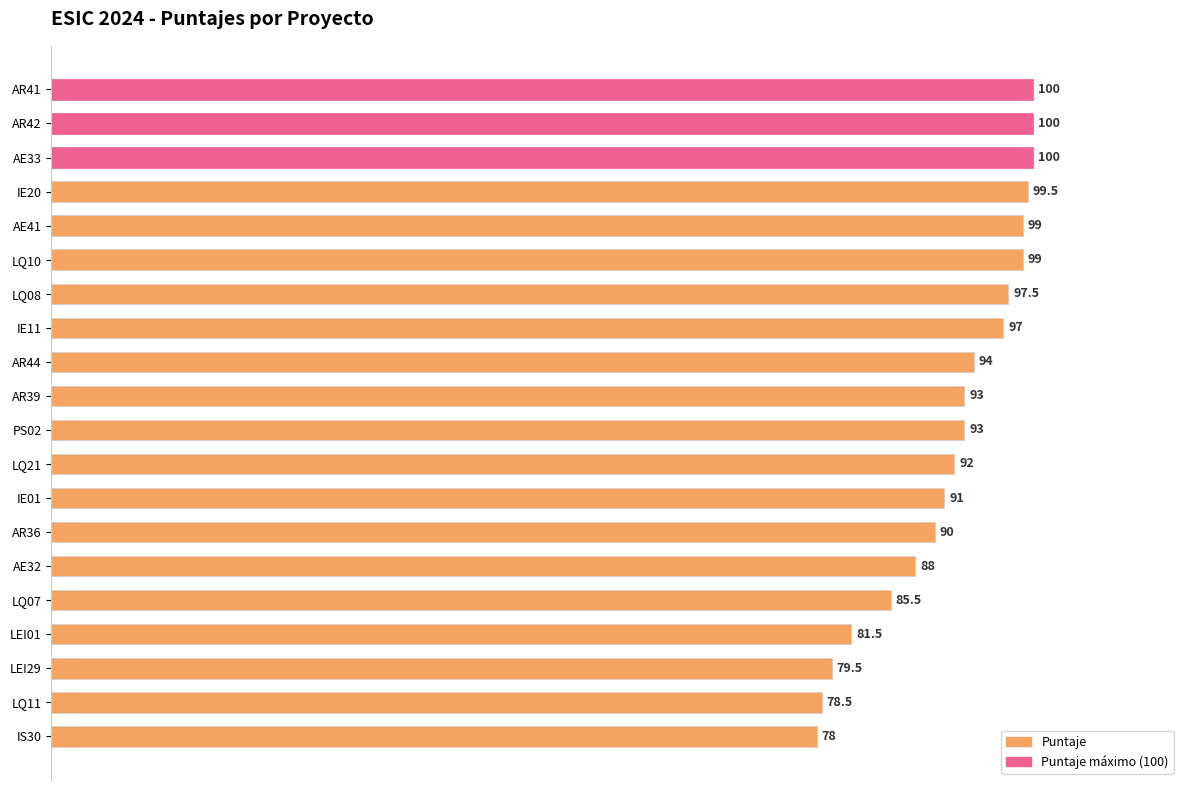

Between IE20 and IE11, which is larger?

IE20